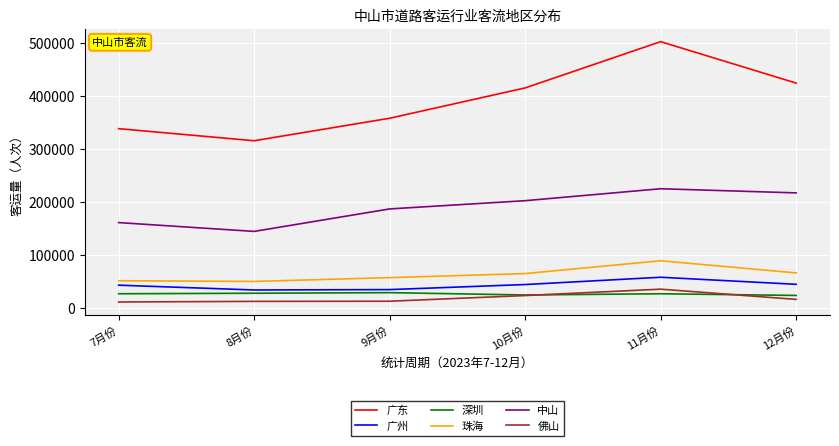

At 12月份, list the series in order from smallest to largest.

佛山, 深圳, 广州, 珠海, 中山, 广东